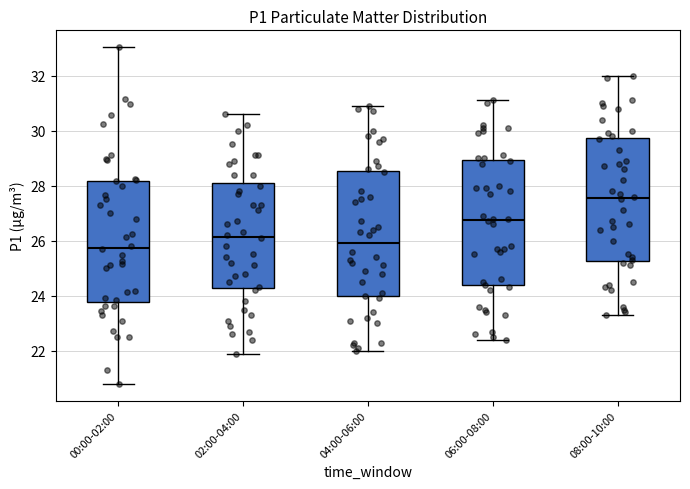

Reading left to right, transcribe this box plot: for each box, give where its median line is, the range the box spans, and where its two whiskers end, as read against the y-axis. The values are not printed on the chart, so give them approximately, as read against the axis.

00:00-02:00: median 25.8, box 23.8 to 28.2, whiskers 20.8 to 33.0
02:00-04:00: median 26.2, box 24.2 to 28.2, whiskers 22.0 to 30.6
04:00-06:00: median 26.0, box 24.0 to 28.6, whiskers 22.0 to 31.0
06:00-08:00: median 26.8, box 24.4 to 29.0, whiskers 22.4 to 31.2
08:00-10:00: median 27.6, box 25.2 to 29.8, whiskers 23.4 to 32.0